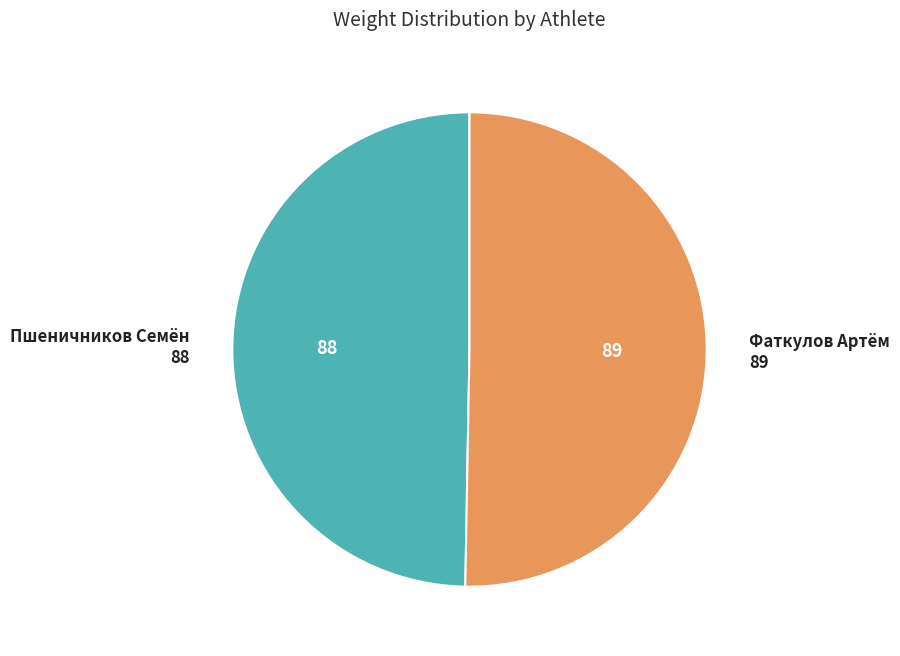

Is there a majority slice in this chart?

Yes